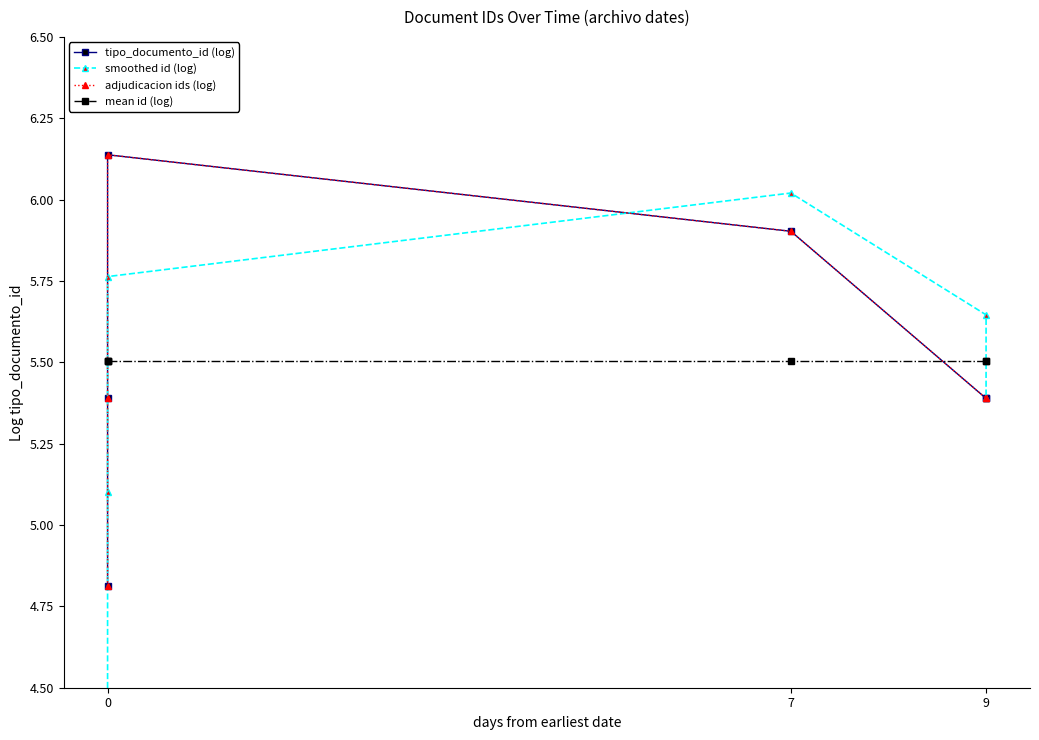

Is it true that smoothed id (log) equals 6.0 at 7?

True